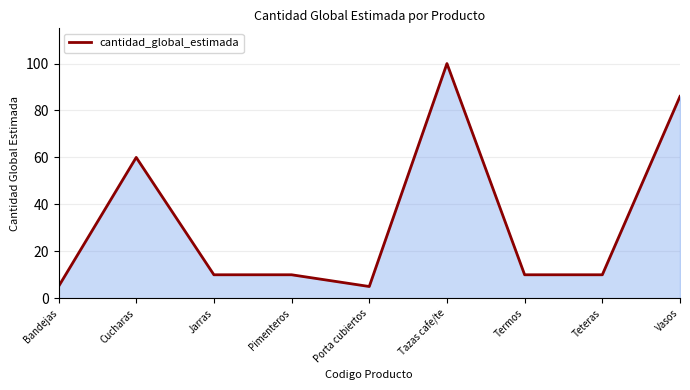

At which label is the value closest to 52?

Cucharas